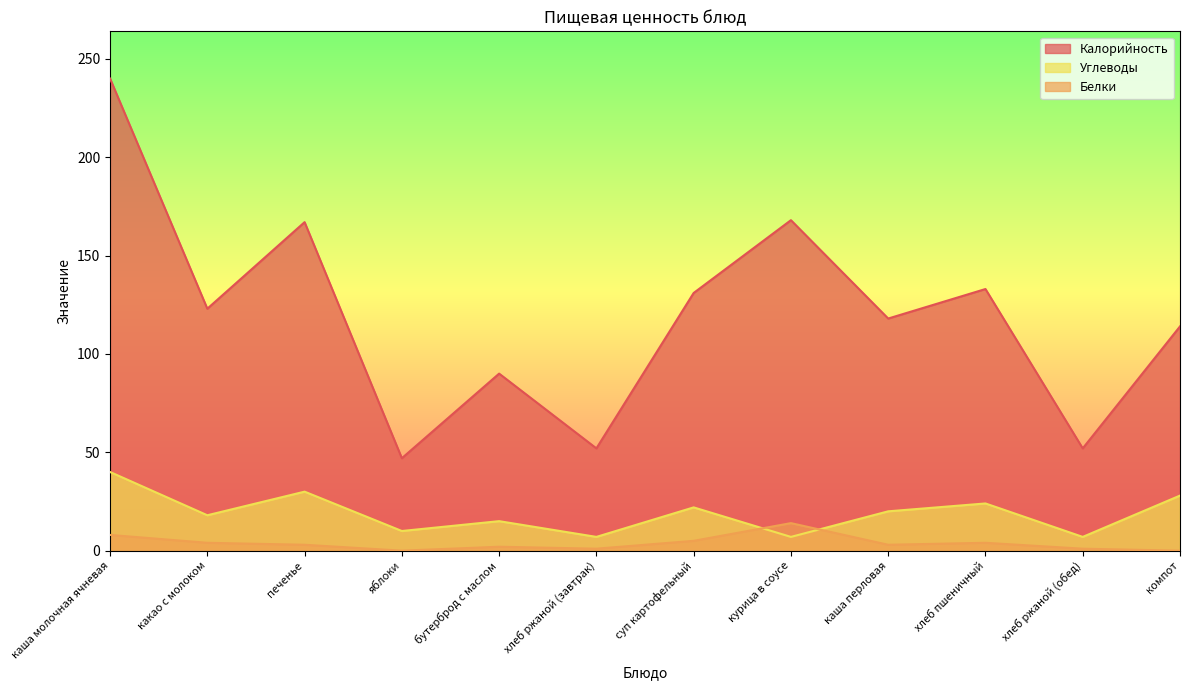

Does the chart have visible grid lines?

No